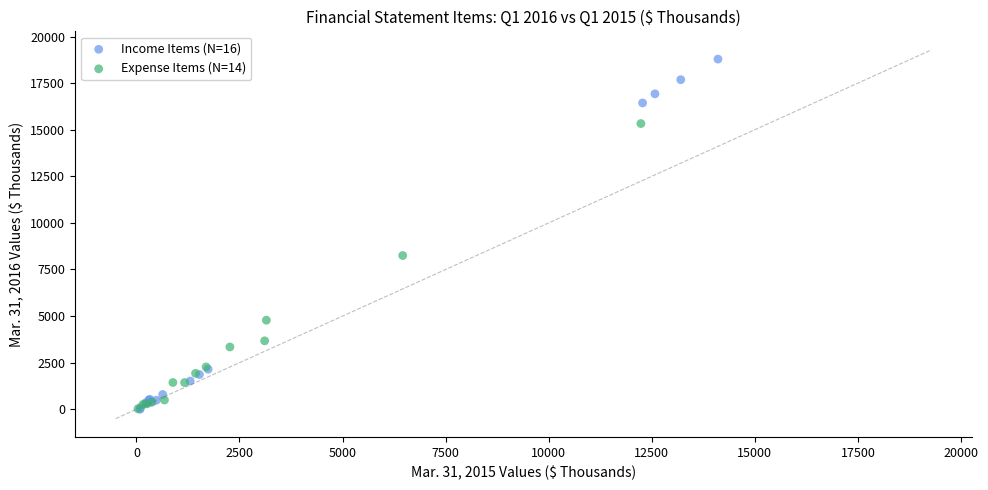

Which series contains the highest Y value?

Income Items (N=16)